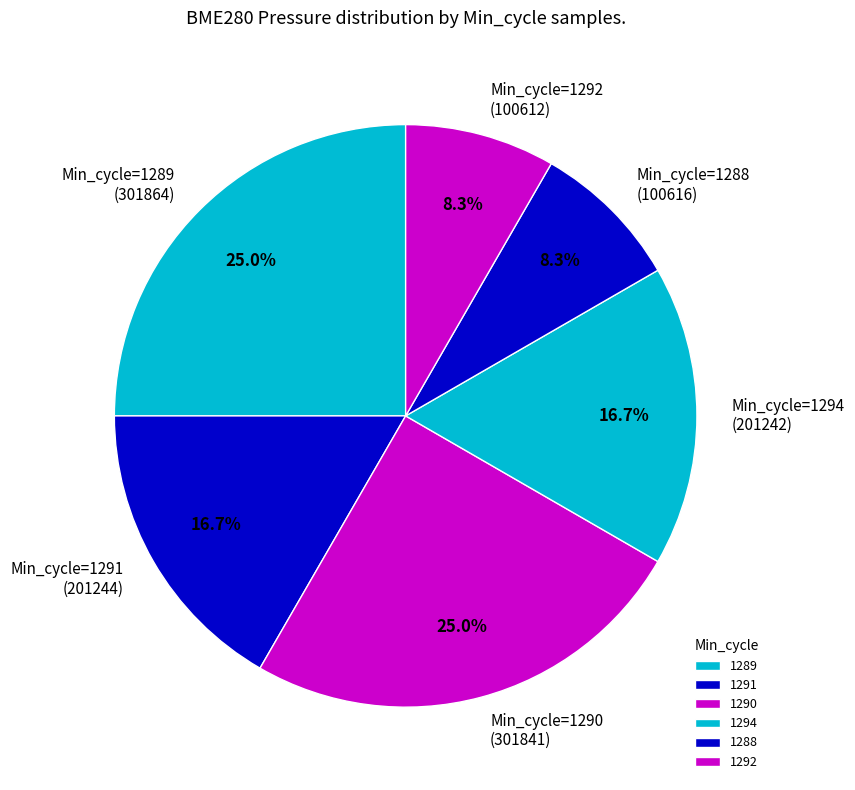

Between 1290 and 1291, which is larger?

1290